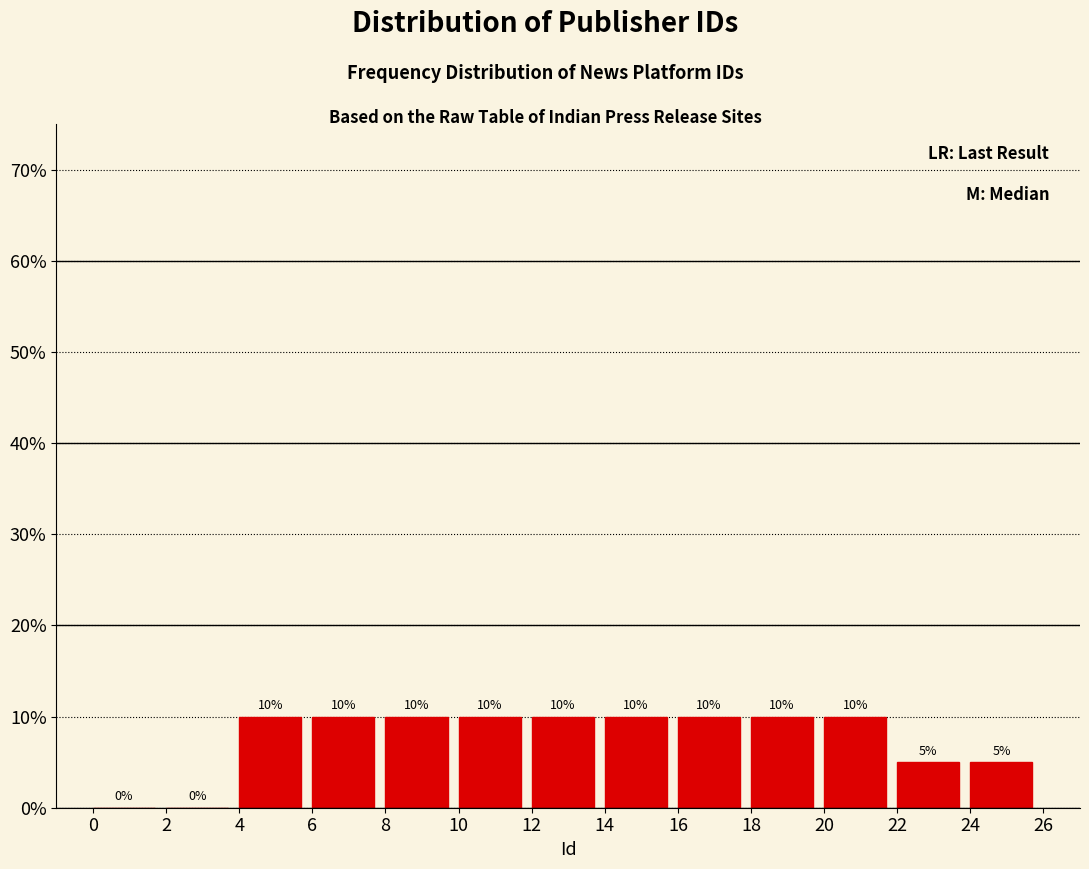

What is the height of the bar covering 10 to 12 on the x-axis?

10